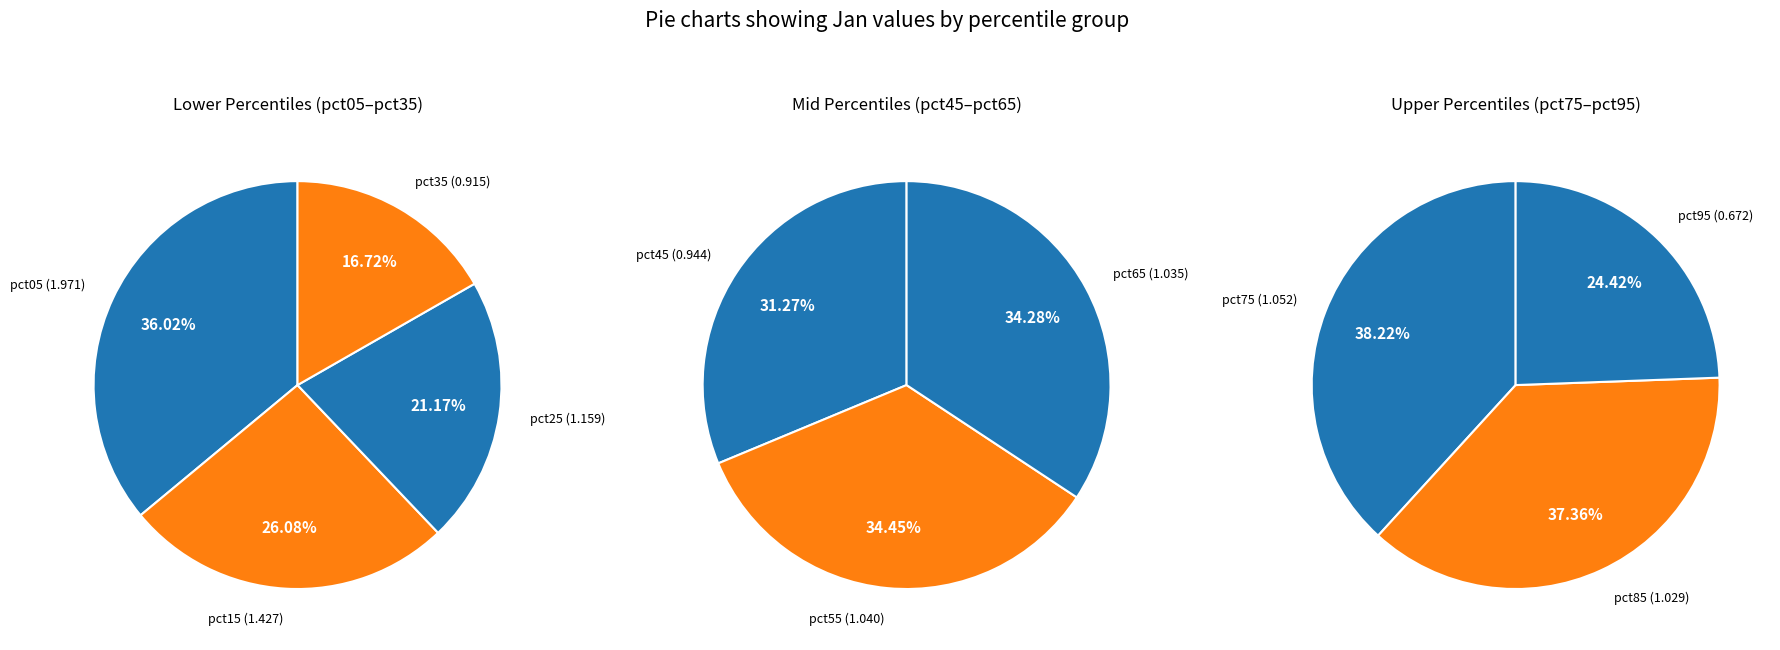

How many slices are in this pie chart?

10